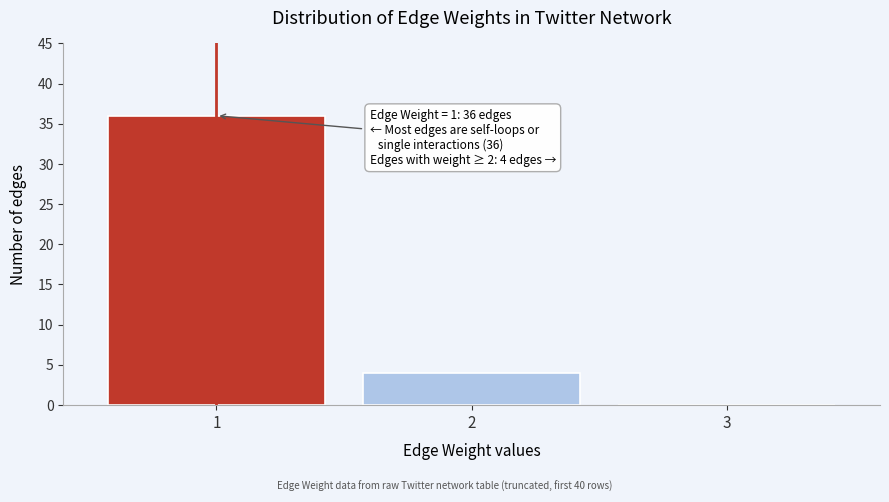

Reading left to right, list all the values displayed in this chart.

1=36	2=4	3=0